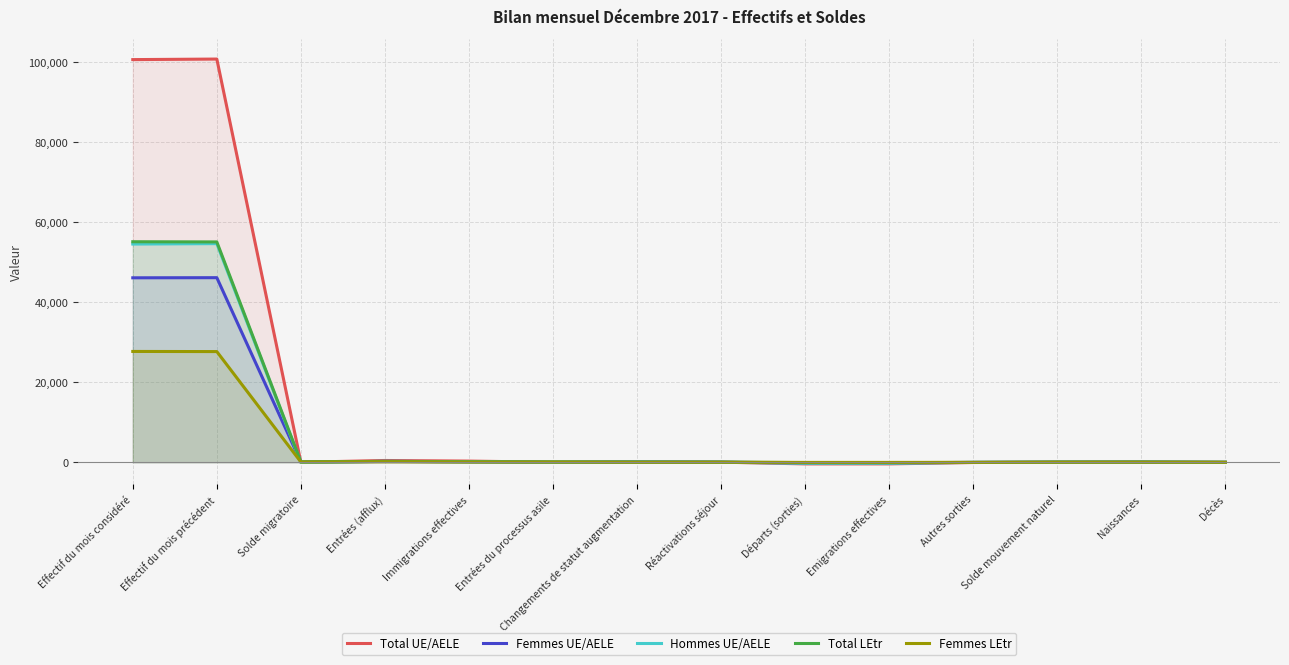

Count the number of categories in the chart.

14